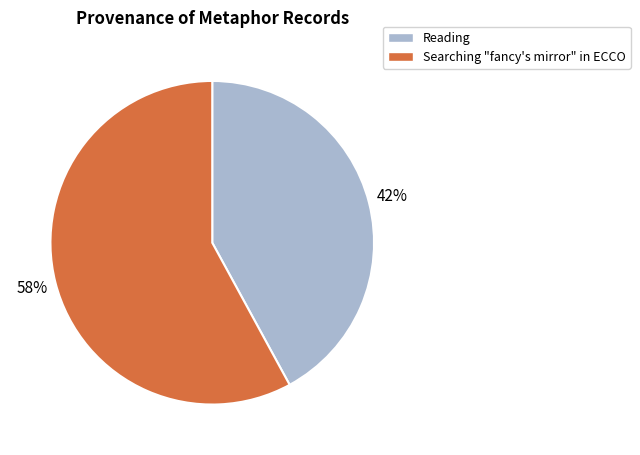

Combined, do Searching "fancy's mirror" in ECCO and Reading account for over 50%?

Yes